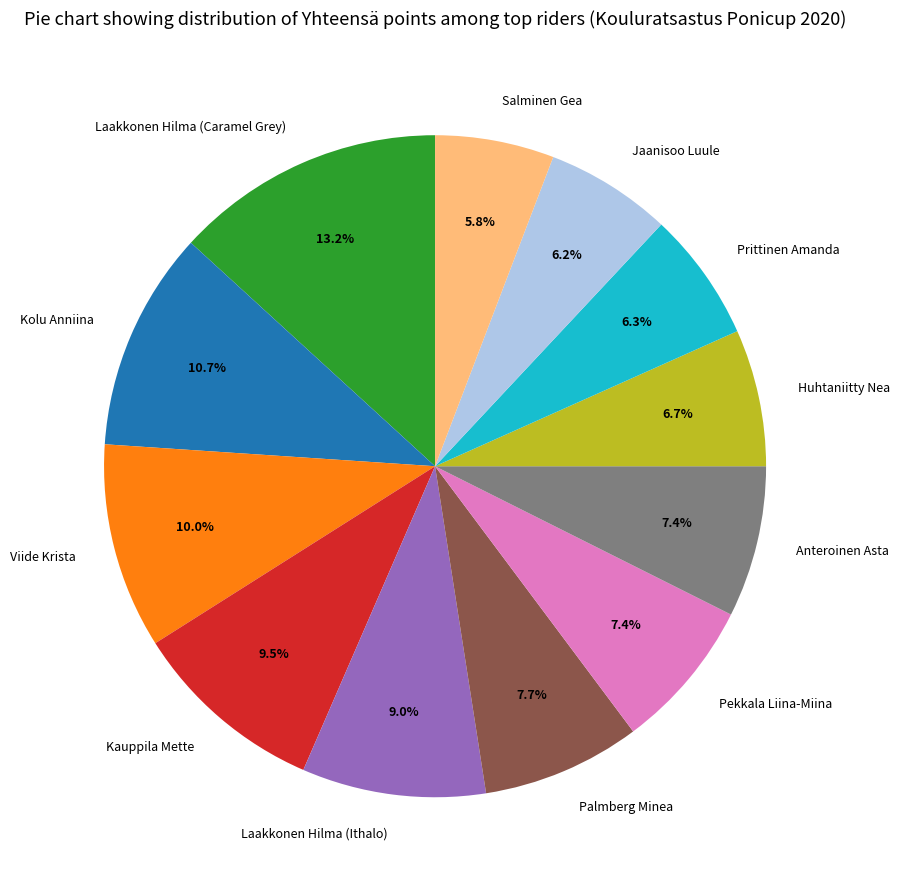

Does Laakkonen Hilma (Caramel Grey) account for over 50% of the chart?

No